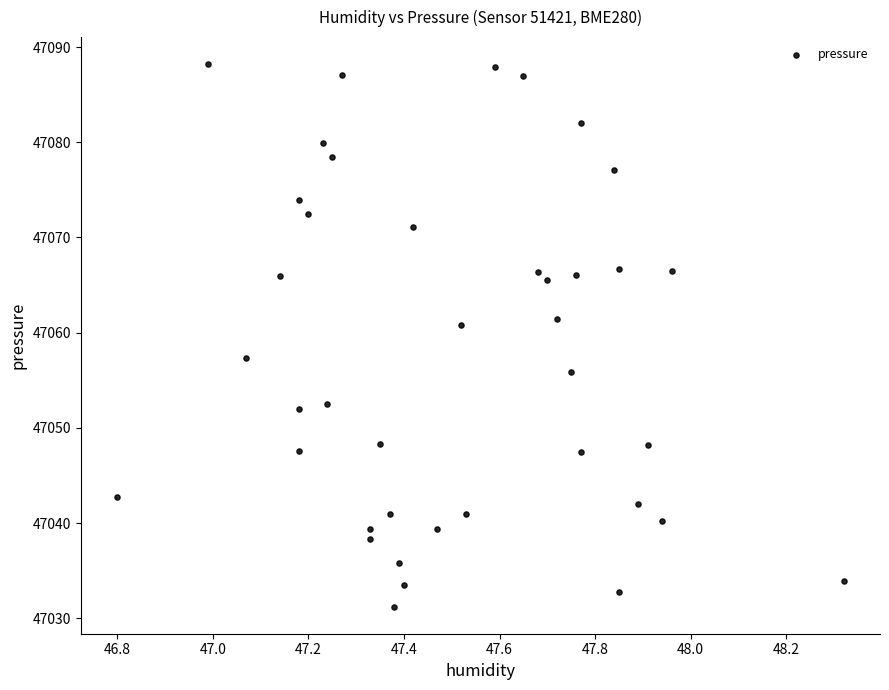

What is the range of Y values (max minus min)?

57.0